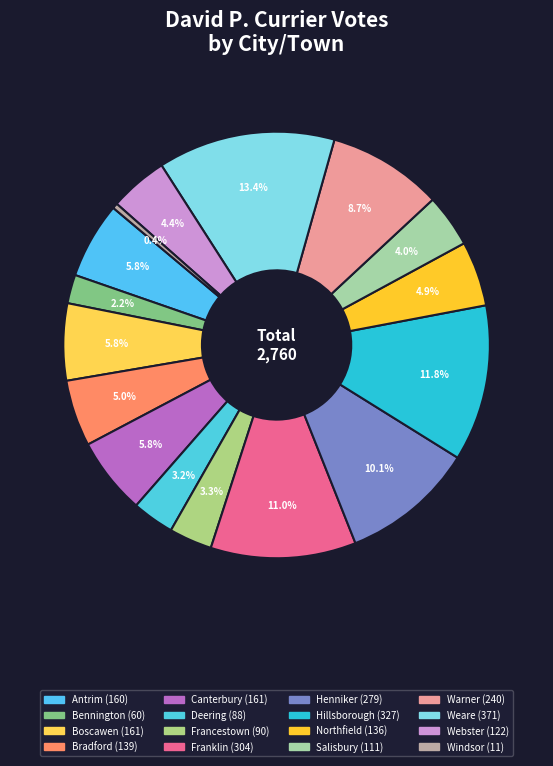

Which category has the biggest portion of the pie?

Weare